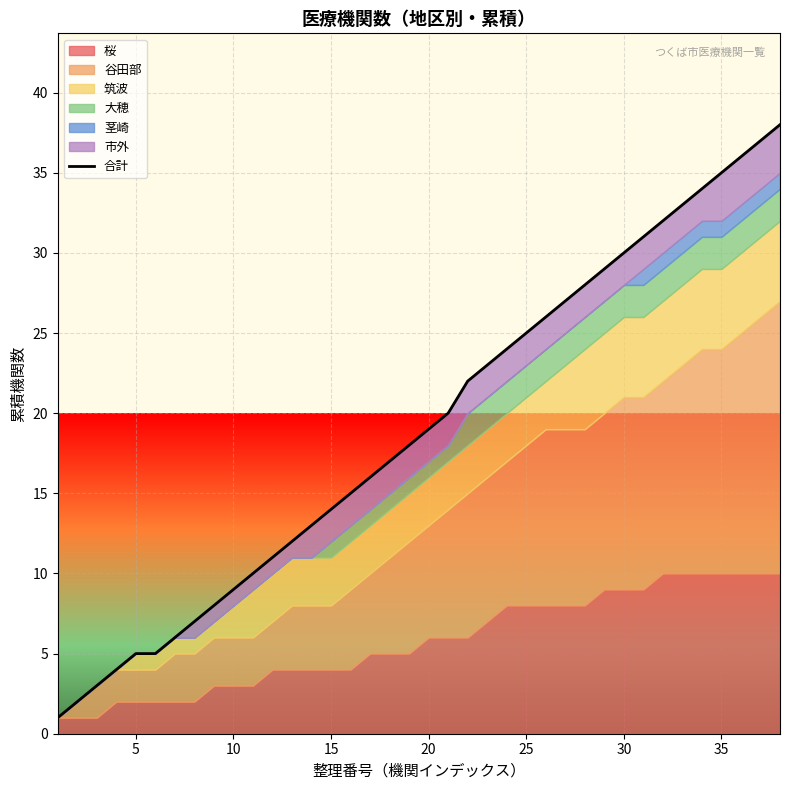

True or false: the data has more than 2 interior local peaks.

False